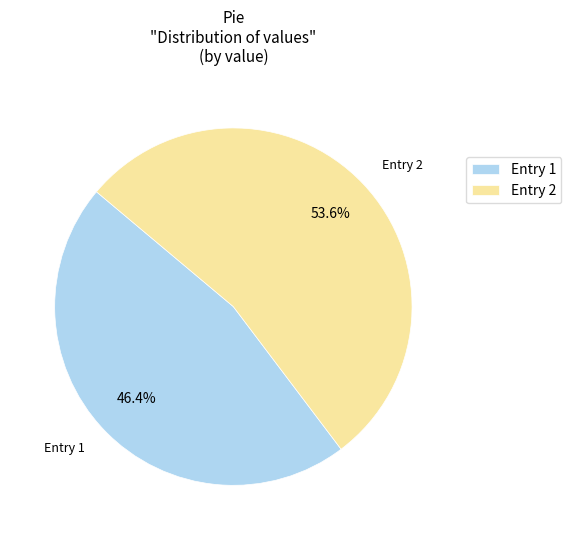

What is the largest slice in the pie chart?

Entry 2